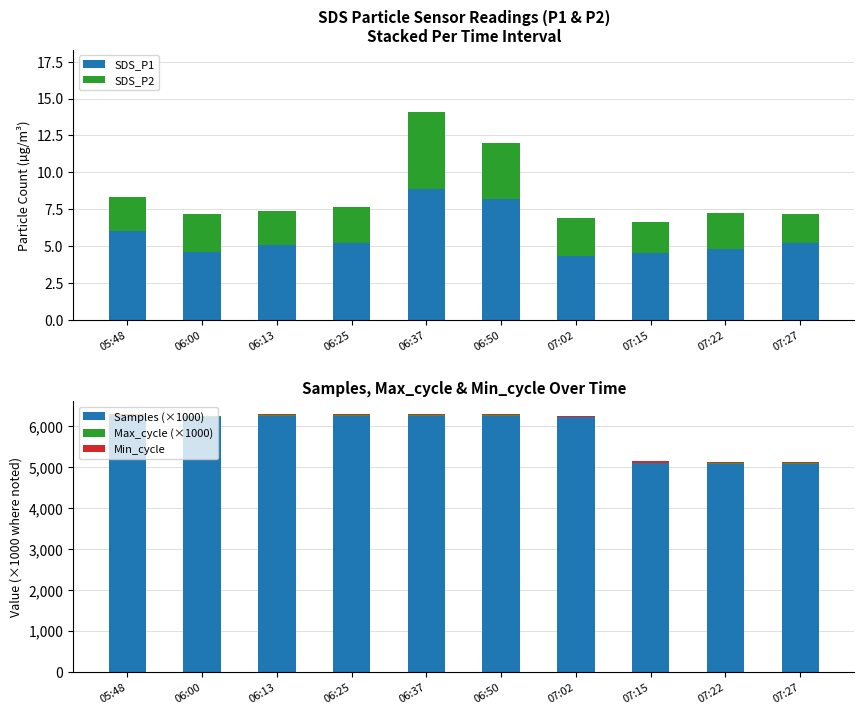

List the series in order of their peak value, highest first.

Samples (×1000), Min_cycle, Max_cycle (×1000), SDS_P1, SDS_P2